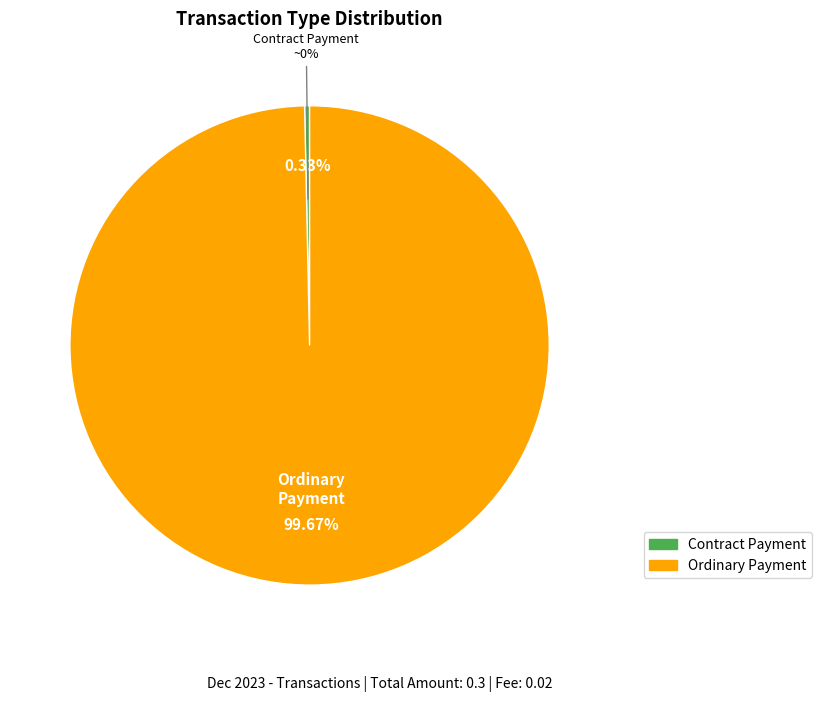

How many segments does this pie chart have?

2